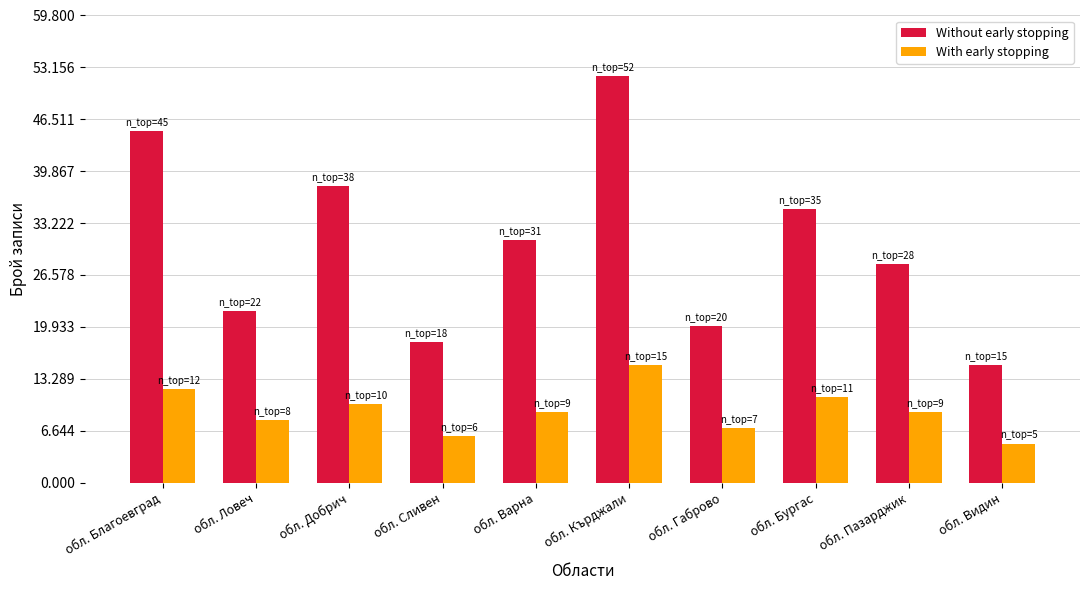

Which series has the largest range (max minus min)?

Without early stopping